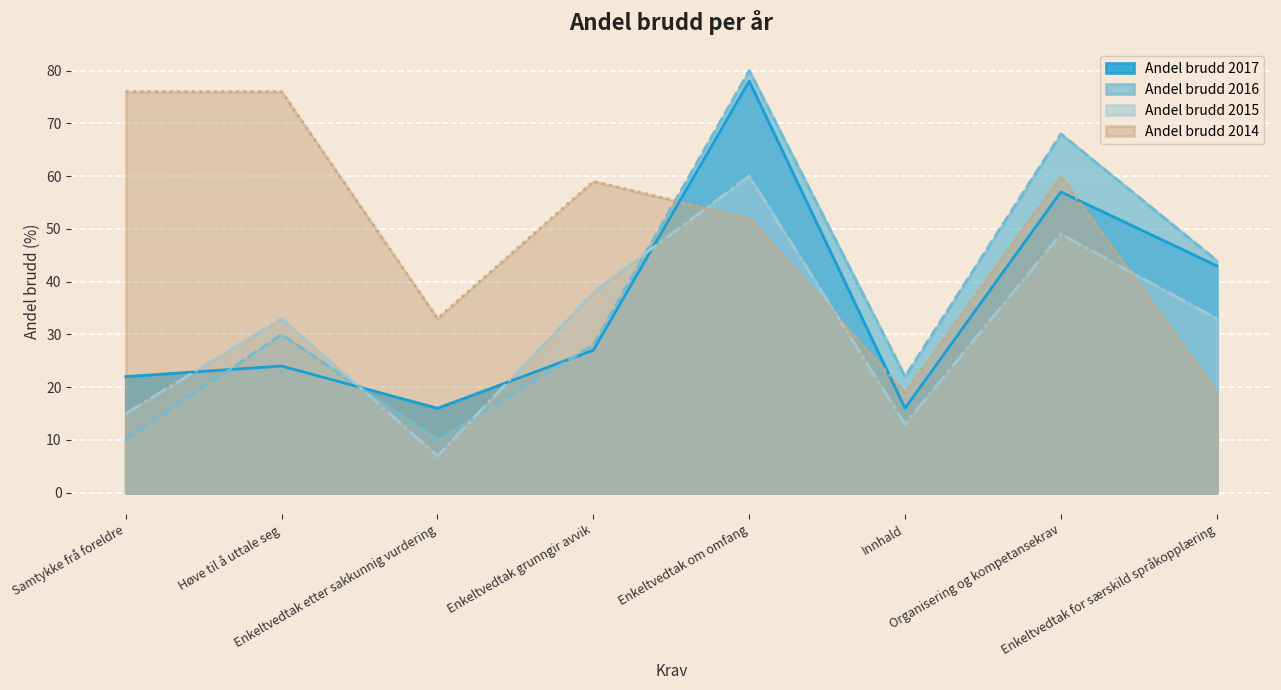

True or false: Andel brudd 2014 has a value of 125 at Høve til å uttale seg.

False